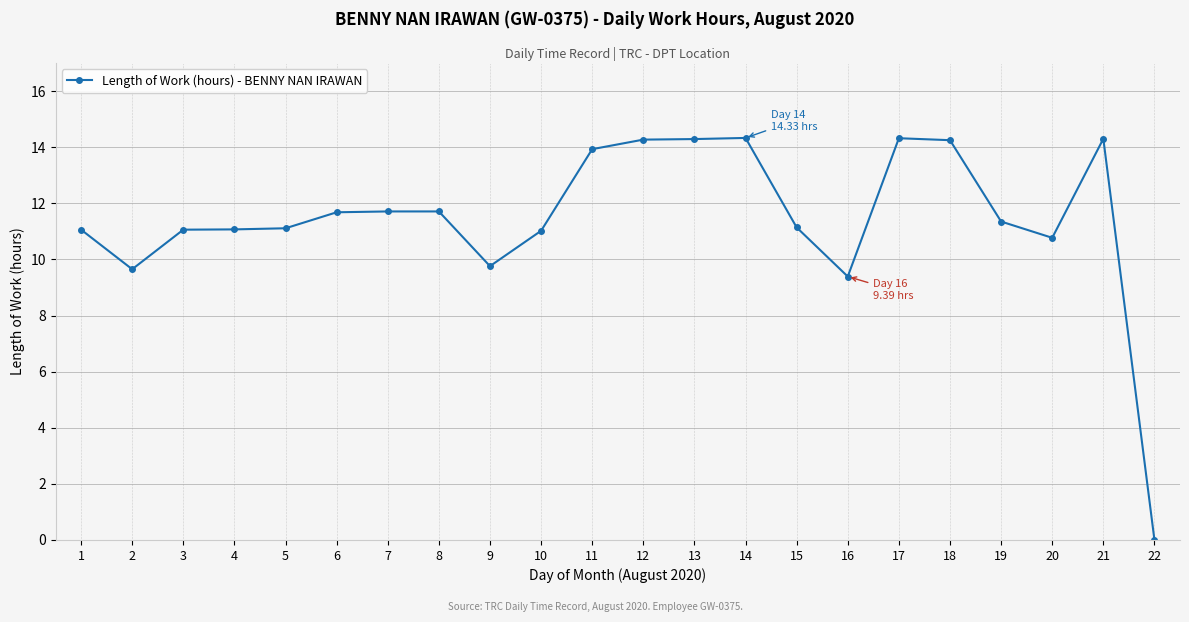

What is the value of the 10th point from the left?

11.0